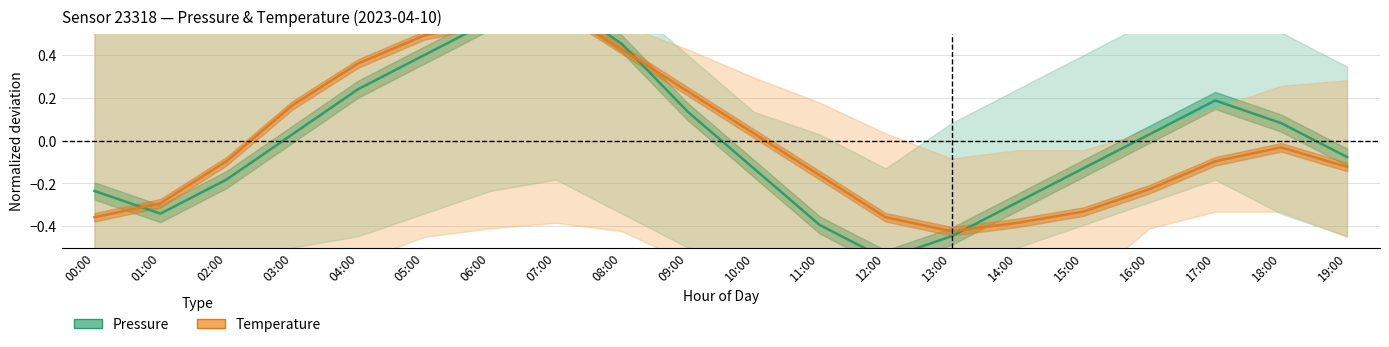

How many interior local peaks does the Pressure (normalized) series have?

2